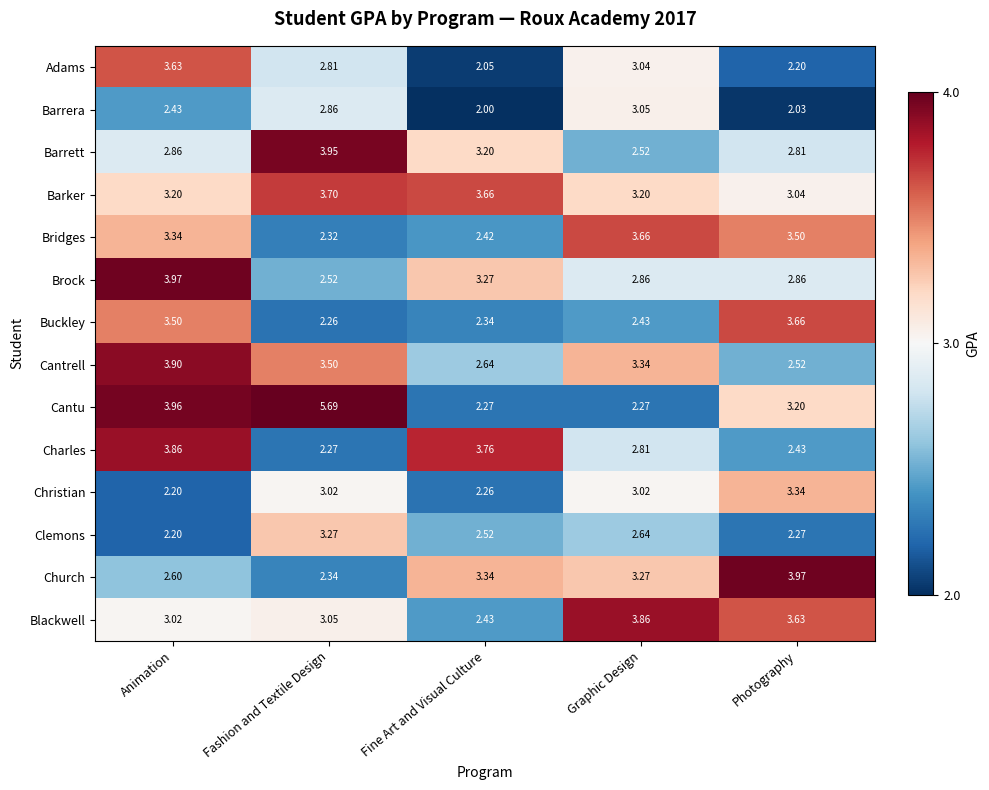

Where does the Cantrell series first go above 3?

Animation